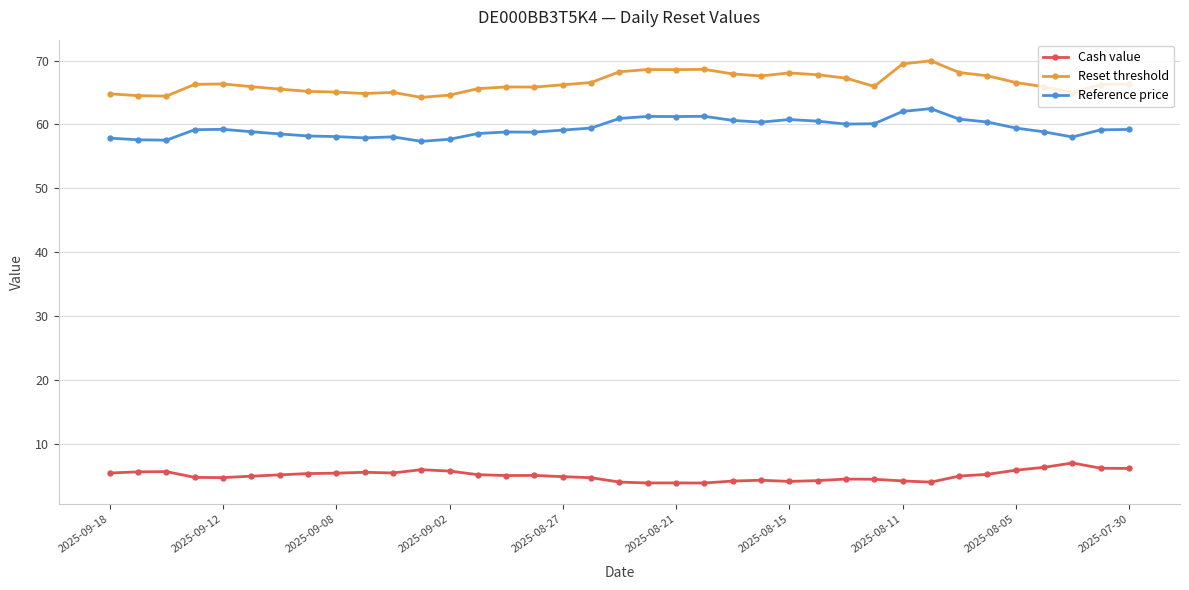

What is the value of the Cash value point at the 12th from the left?

5.9